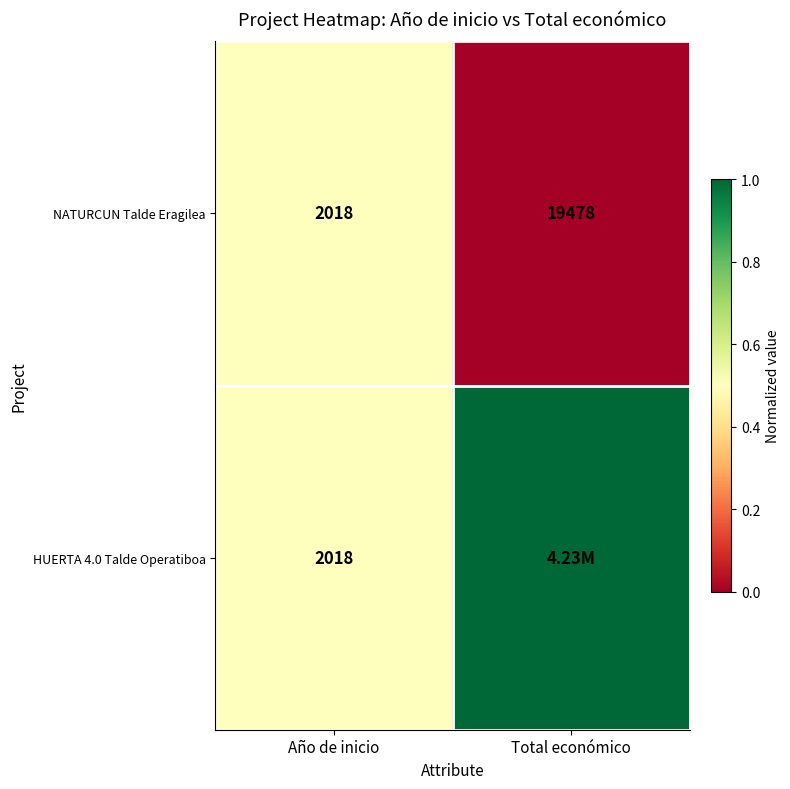

Which category has the lowest value in the NATURCUN Talde Eragilea series?

Año de inicio